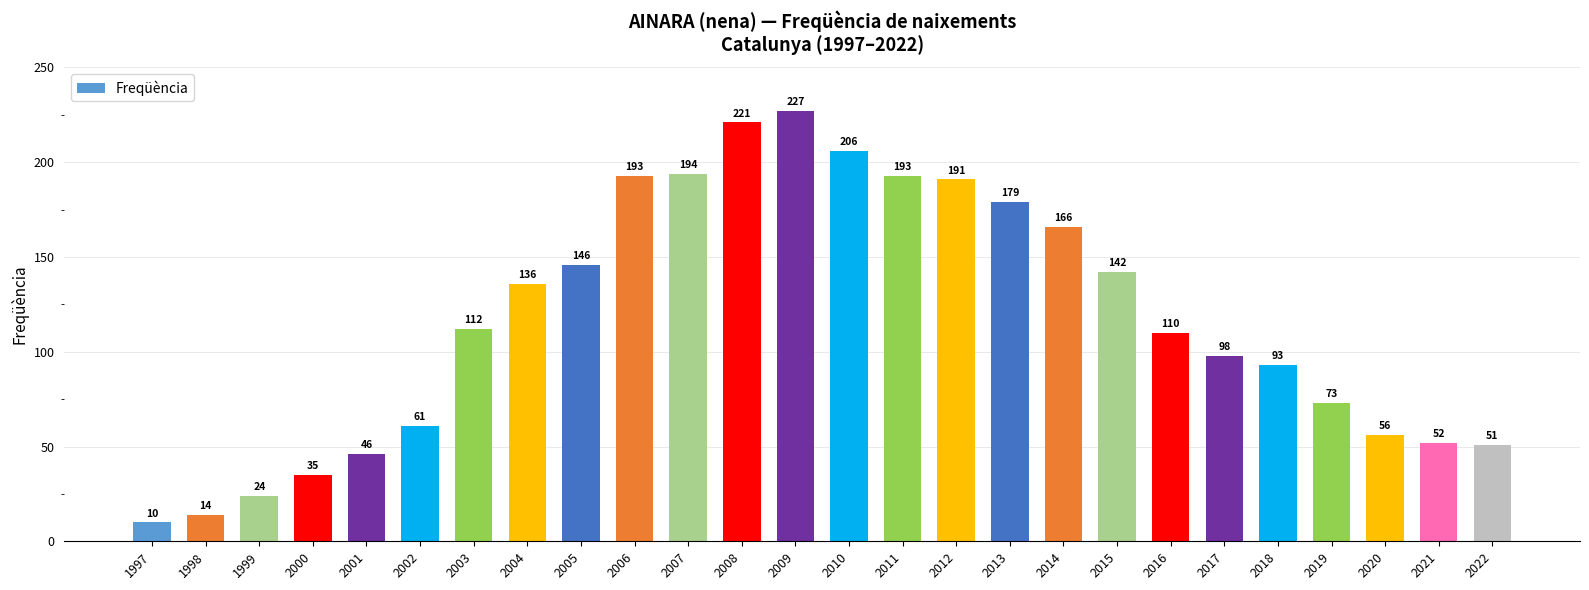

Count the number of categories in the chart.

26